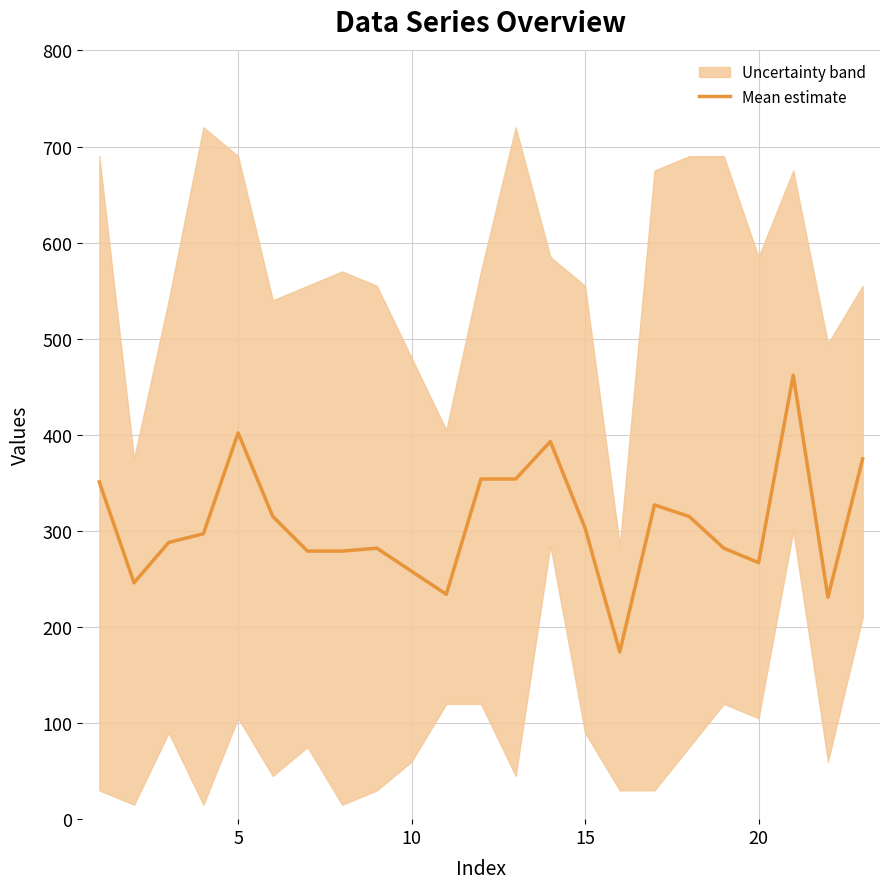

Is it true that Mean estimate equals 455.0 at 20?

False